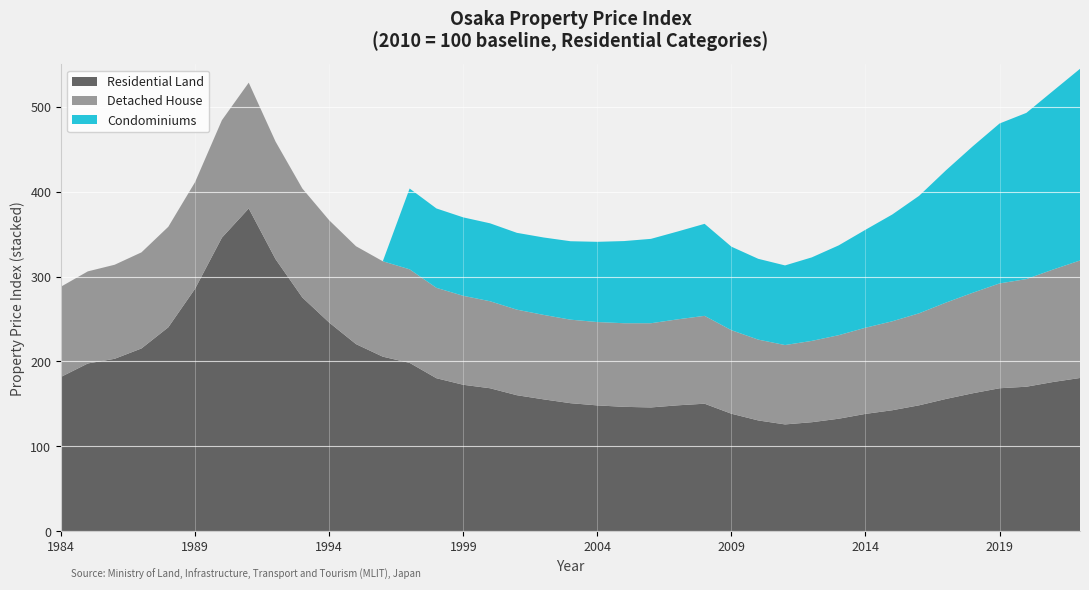

Reading right to left, extract all data points from this chart.

residential_land: 180.5	175.8	170.2	168.4	162.5	155.8	148.3	142.5	138.2	132.5	128.4	125.8	130.5	138.4	150.2	148.3	145.8	146.5	148.2	150.8	155.3	160.2	168.4	172.5	180.2	198.3	205.6	220.4	245.8	275.3	320.5	380.2	345.8	285.7	240.2	215.3	203.1	197.6	181.8
detached_house: 138.4	132.5	126.8	123.5	118.4	113.5	108.4	104.8	101.5	98.4	95.8	93.5	95.2	98.4	103.5	101.3	99.2	98.5	98.2	98.4	99.5	100.8	102.5	104.8	106.5	110.2	112.4	115.3	120.5	128.4	138.5	148.2	138.4	125.6	118.4	113.2	110.8	108.5	106.3
condominiums: 225.8	210.5	195.8	188.4	172.5	155.8	138.4	125.8	115.4	105.8	98.4	93.8	95.2	98.4	108.4	103.5	99.4	96.8	94.5	92.4	91.2	90.5	91.8	92.4	93.5	95.2	0.0	0.0	0.0	0.0	0.0	0.0	0.0	0.0	0.0	0.0	0.0	0.0	0.0